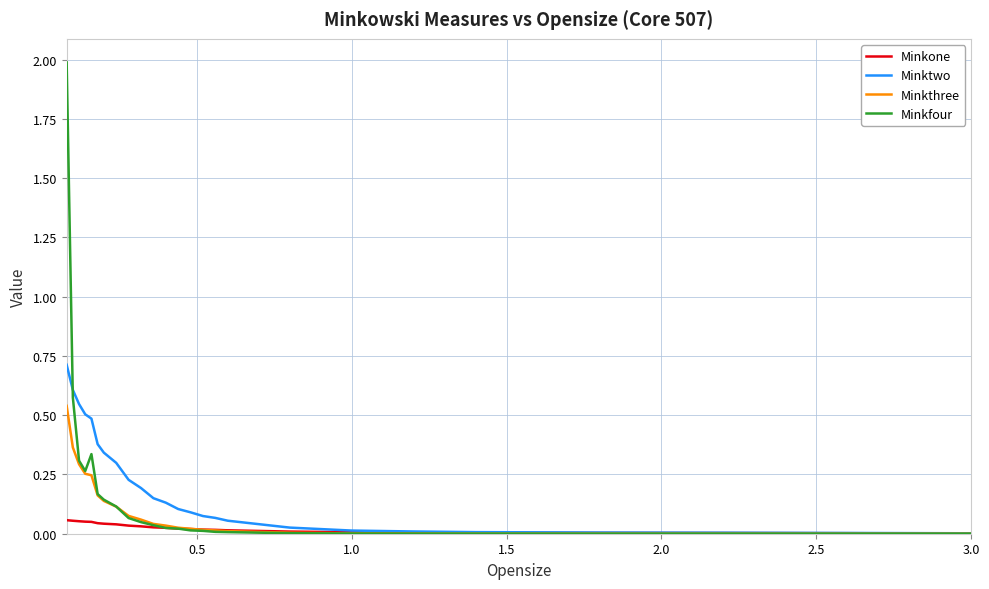

Which series has the largest range (max minus min)?

Minkfour